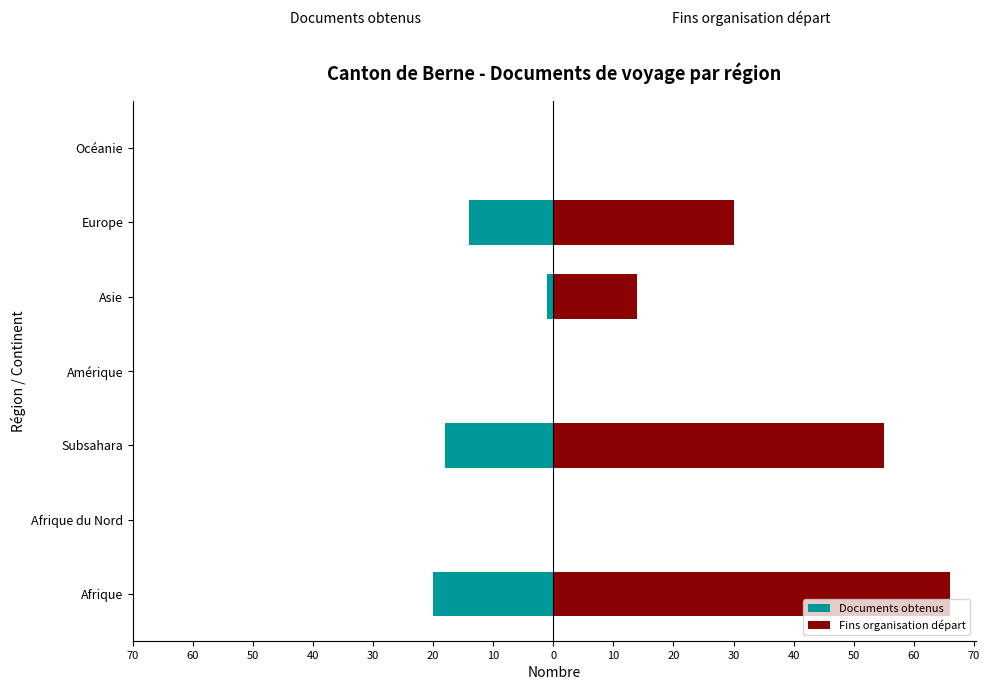

List the series in order of their peak value, lowest first.

Documents obtenus, Fins organisation départ